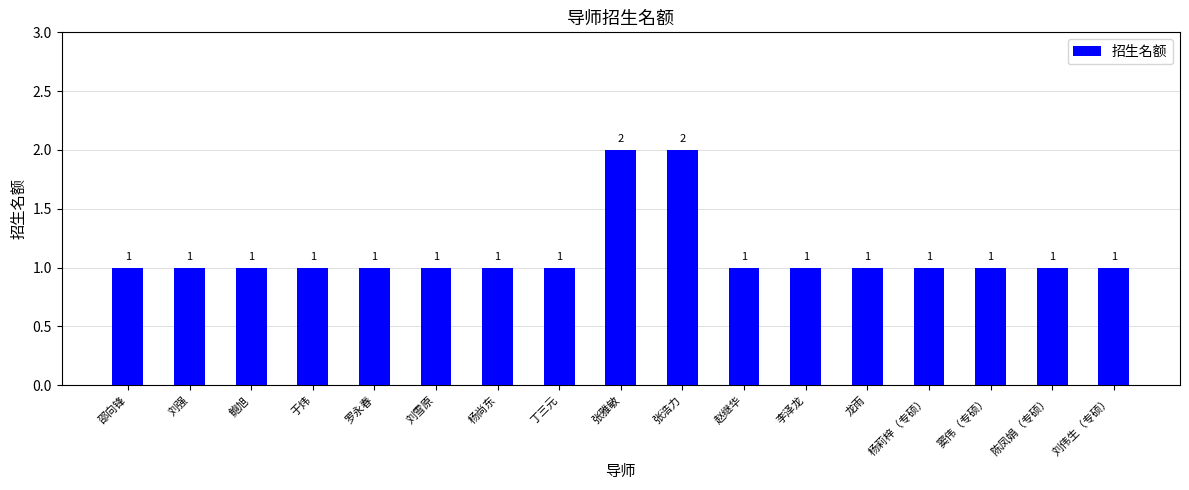

How many distinct data groups are displayed?

1